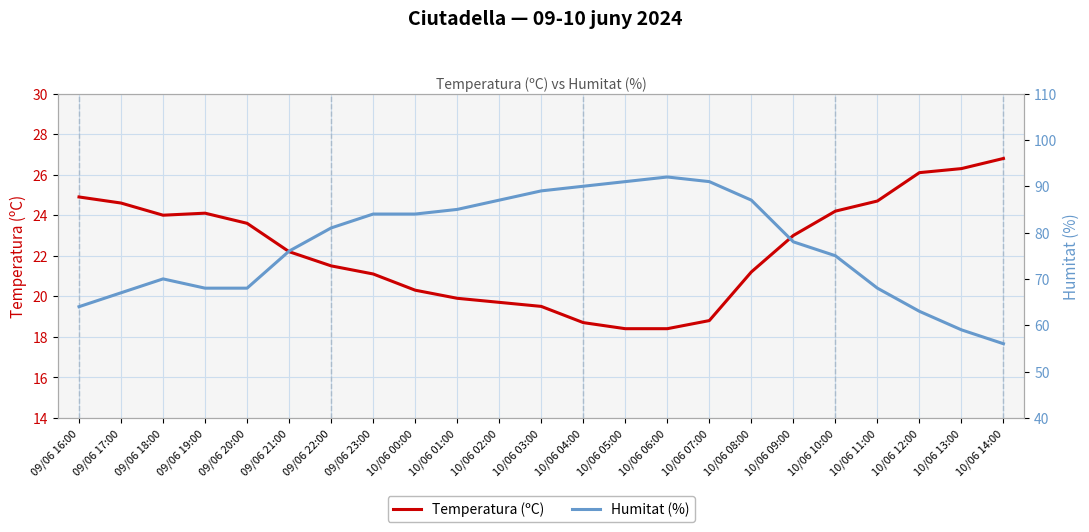

Rank the series at 10/06 08:00 from highest to lowest value.

Humitat (%), Temperatura (ºC)